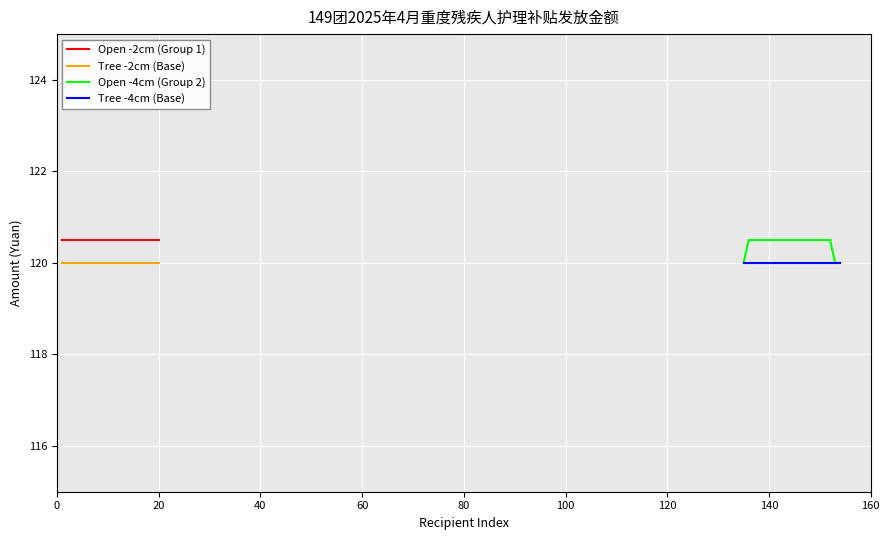

What is the lowest value of the Open -2cm (Group 1) series?

120.5